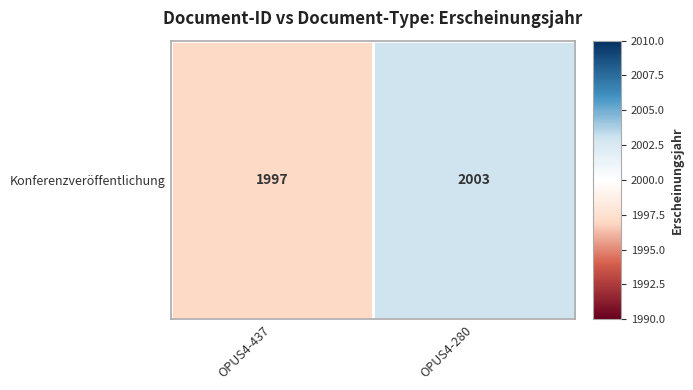

At which label is the value closest to 2000?

OPUS4-437